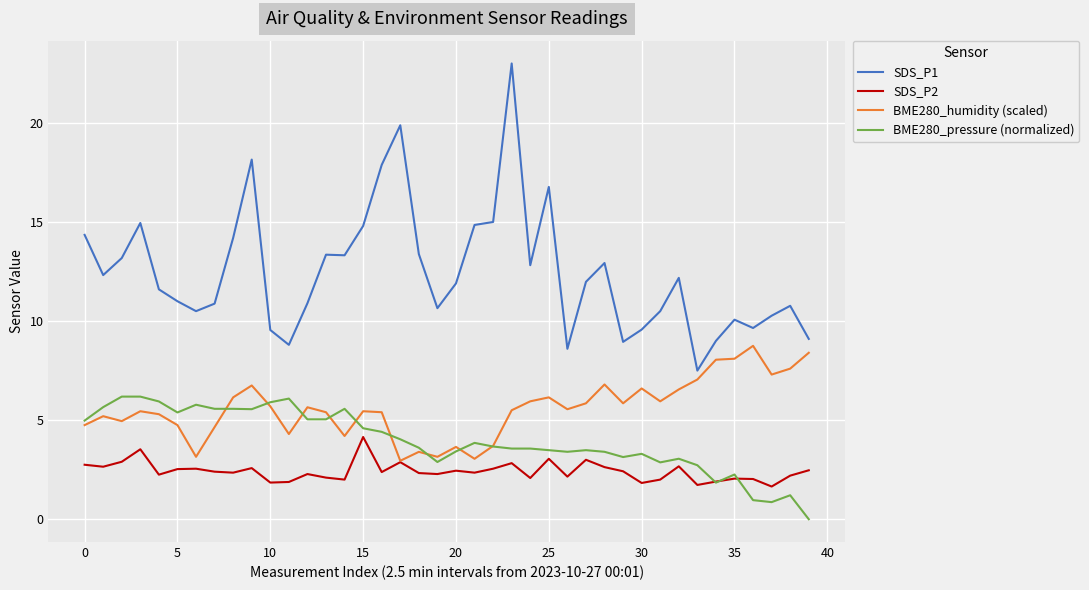

Which series has the largest total across all categories?

SDS_P1